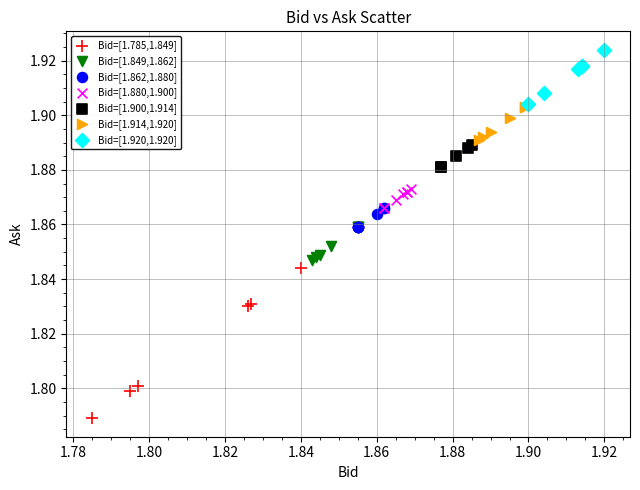

Which series reaches the minimum Y coordinate?

Bid=[1.785,1.849]